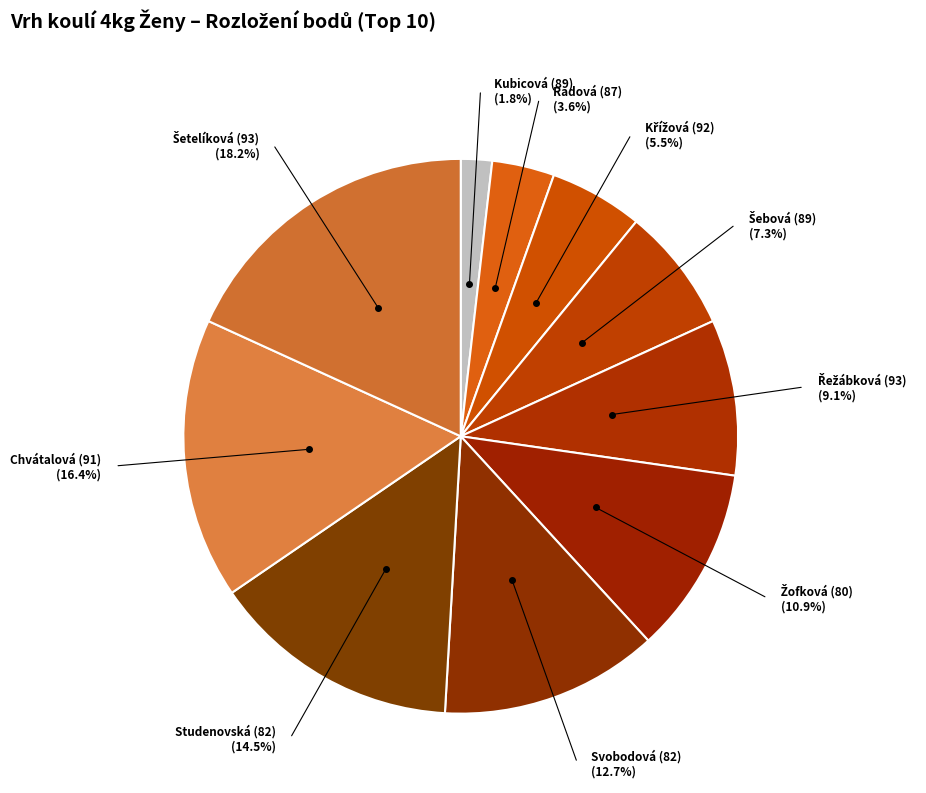

How many slices are in this pie chart?

10